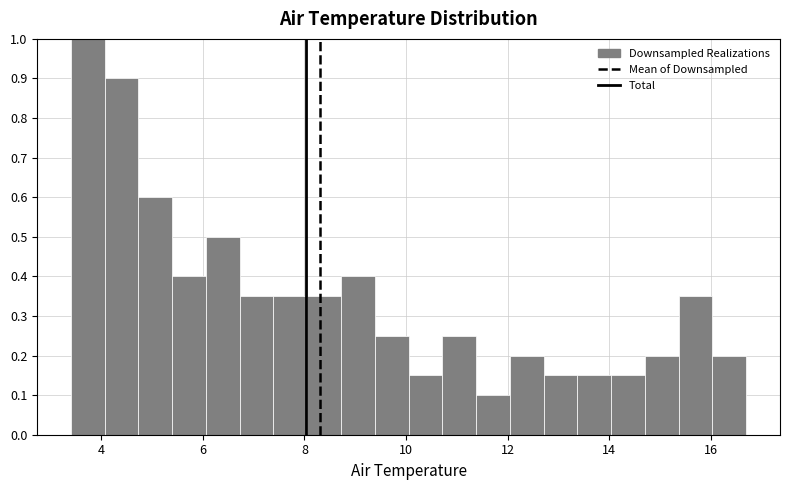

Read against the x-axis, roughly where is the centre of the tallest bar?

3.8